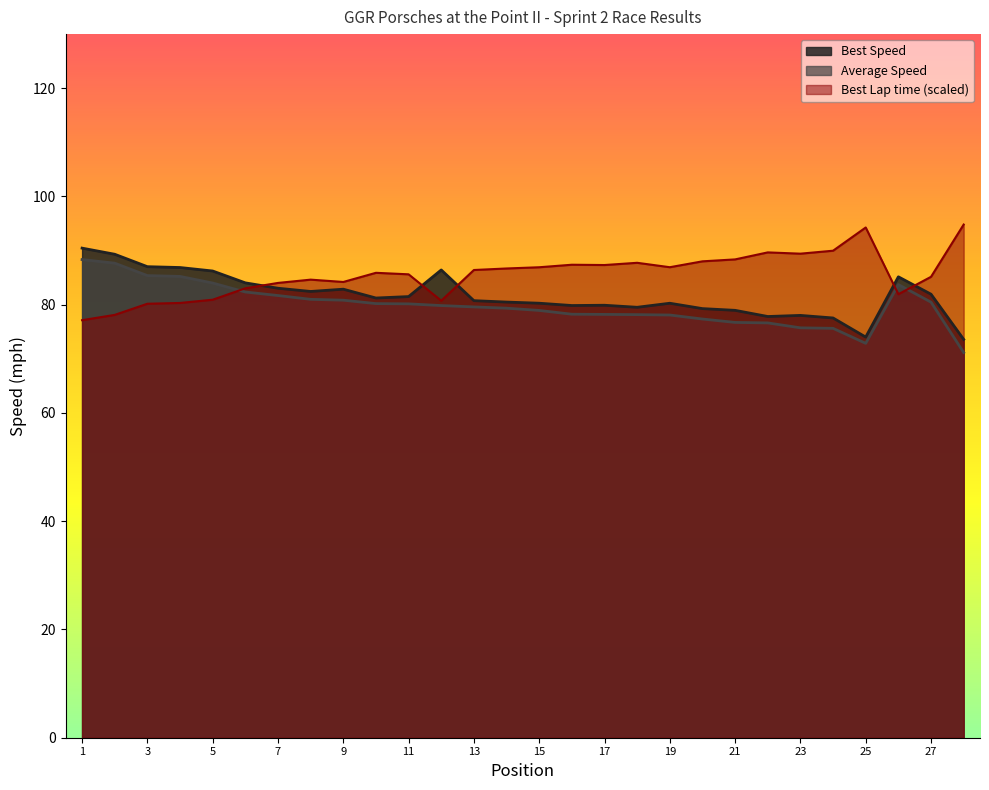

Which series has the largest total across all categories?

Best Lap time (scaled)